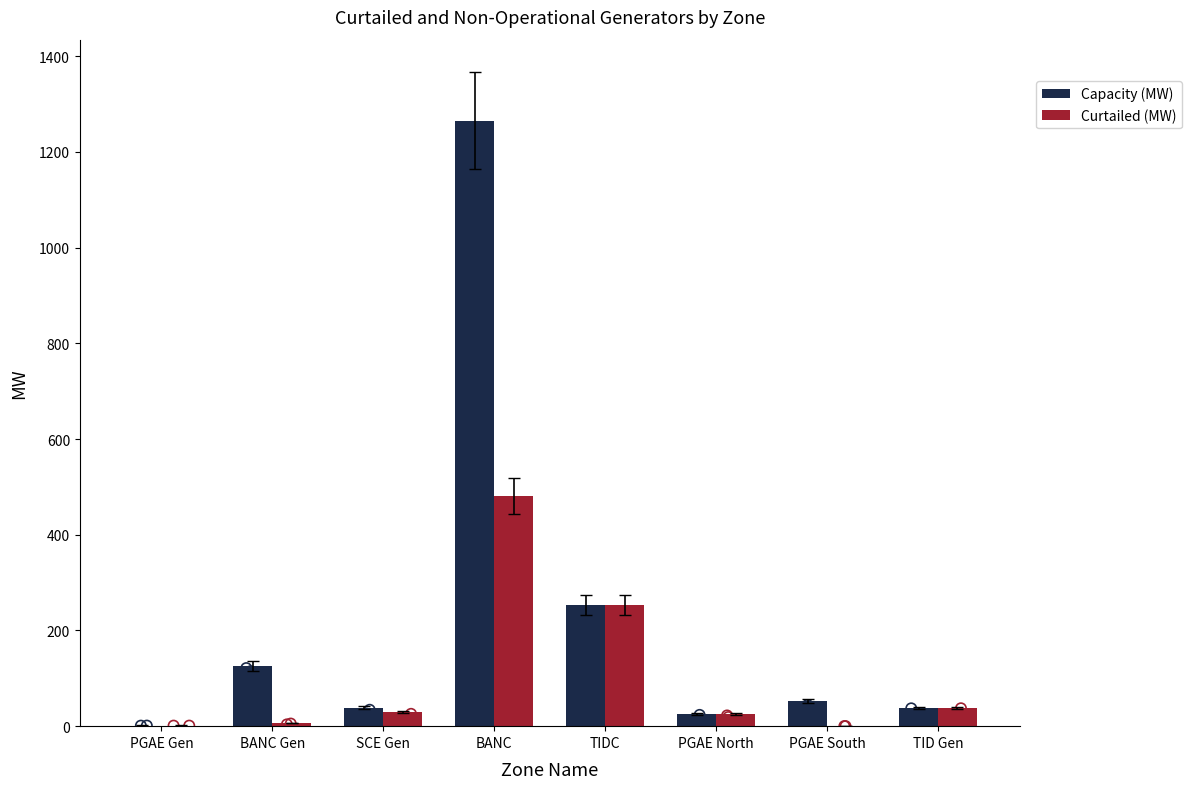

Is the value of Curtailed (MW) at BANC Gen greater than the value of Capacity (MW) at PGAE Gen?

Yes